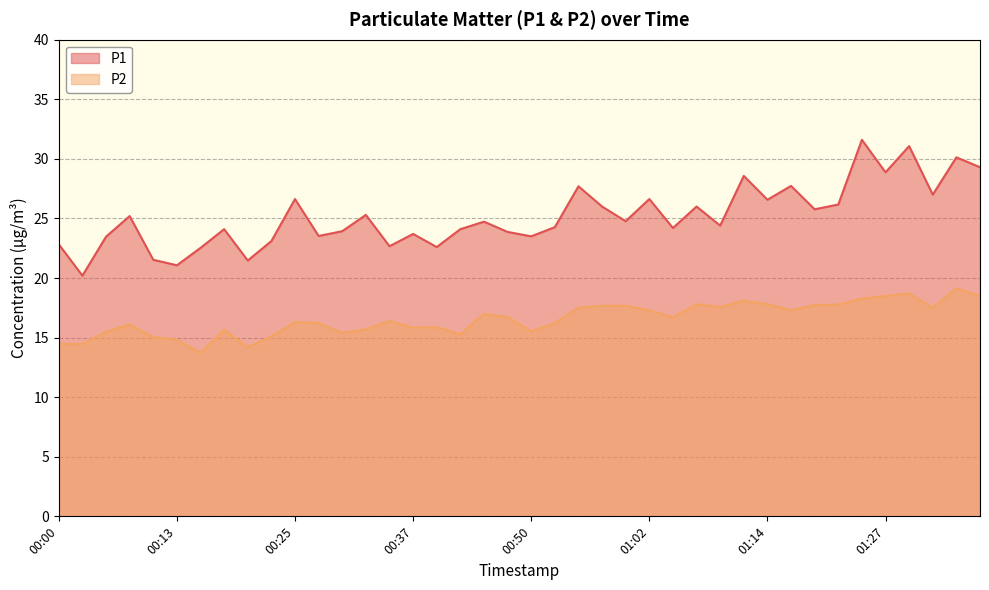

The P2 series shows 10.9 at 01:17. True or false?

False